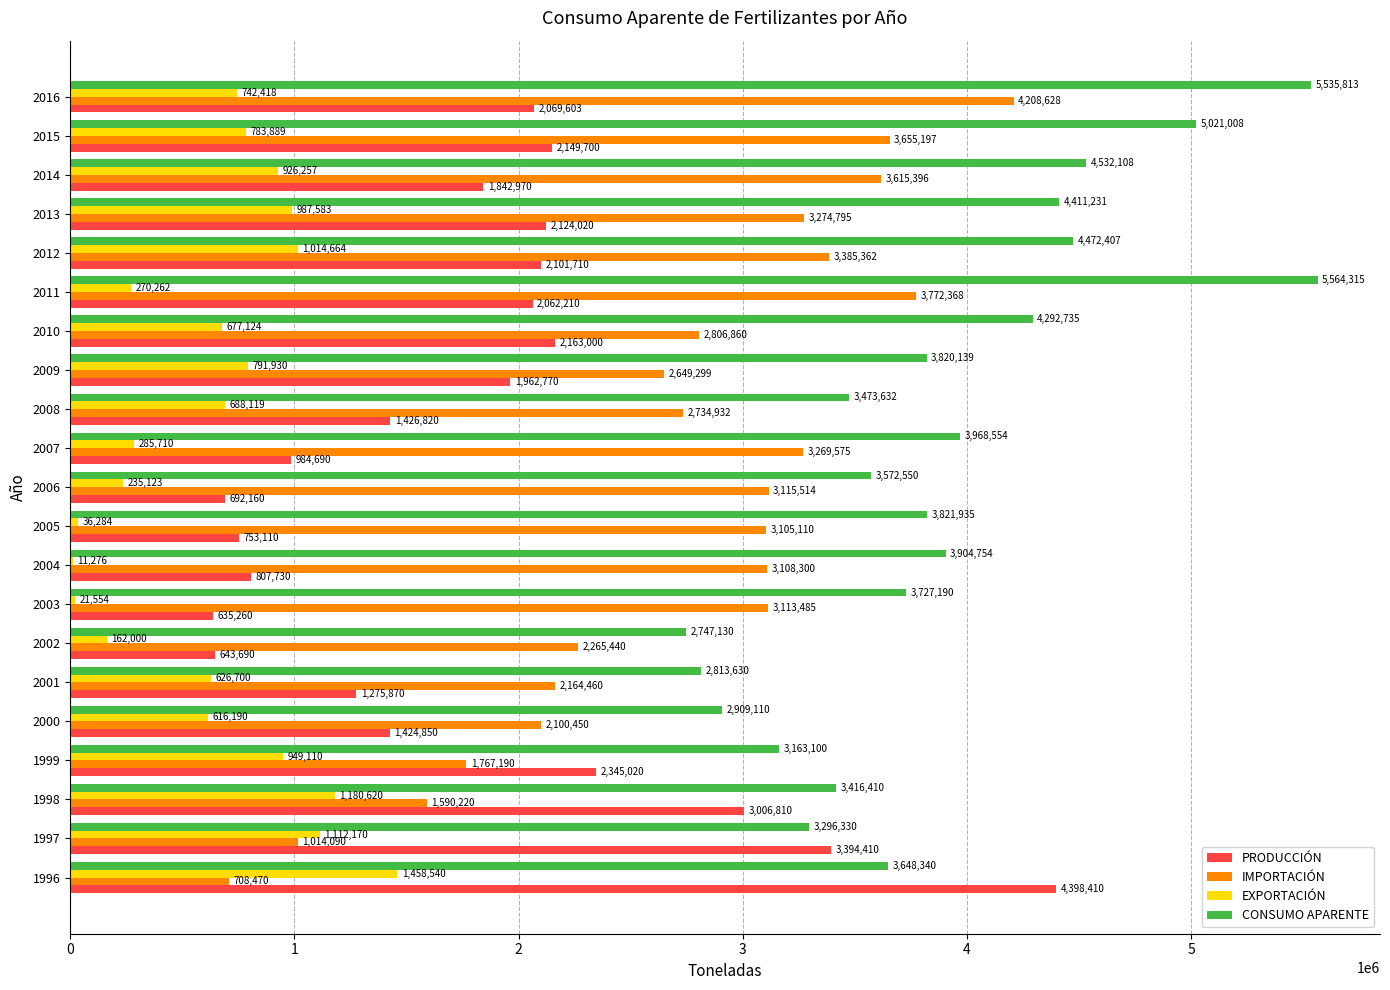

Which series has the largest total across all categories?

CONSUMO APARENTE